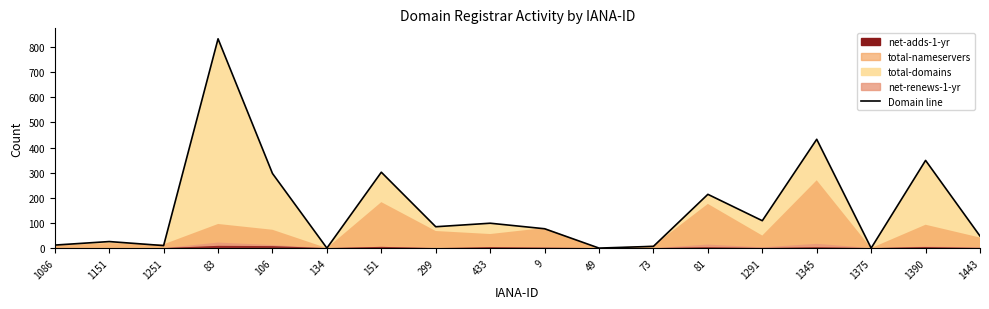

List the labels in order of value, smallest first.

134, 49, 1375, 73, 1251, 1086, 1151, 1443, 9, 299, 433, 1291, 81, 106, 151, 1390, 1345, 83